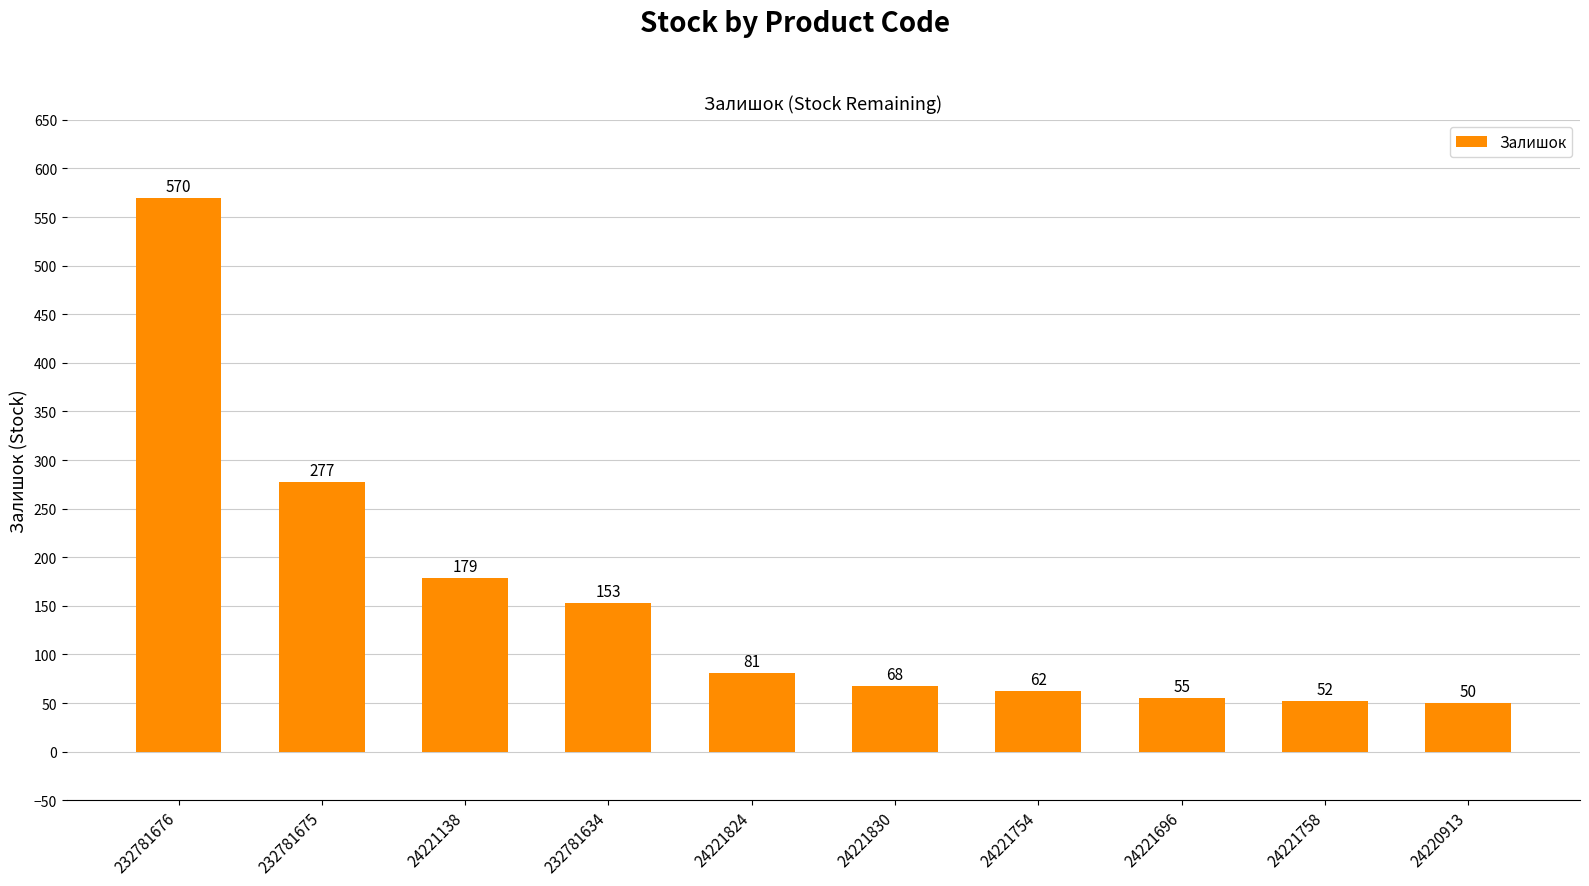

How many series are shown in this chart?

1